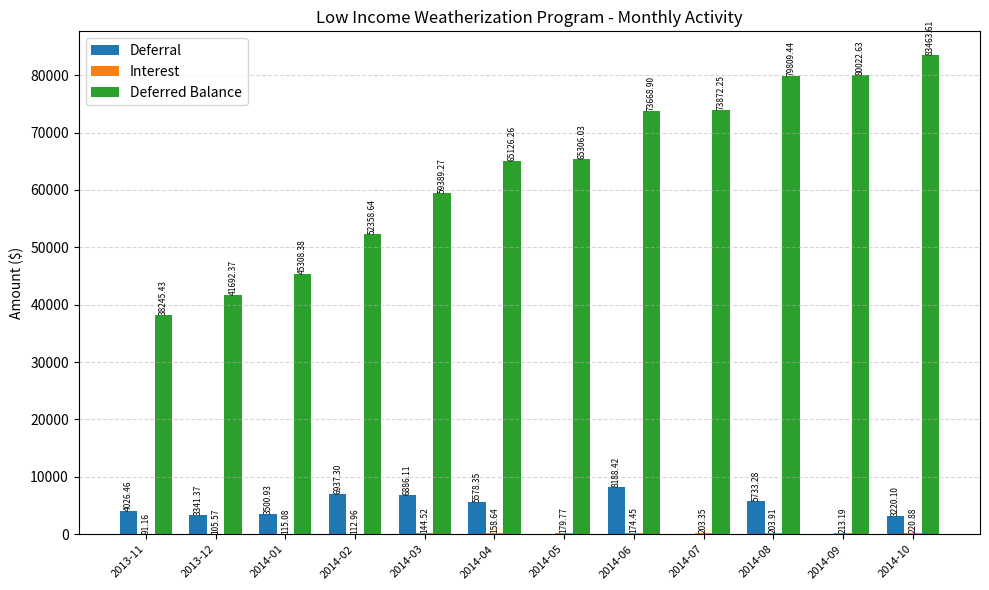

What is the total value across all series at 2014-07?

74075.6